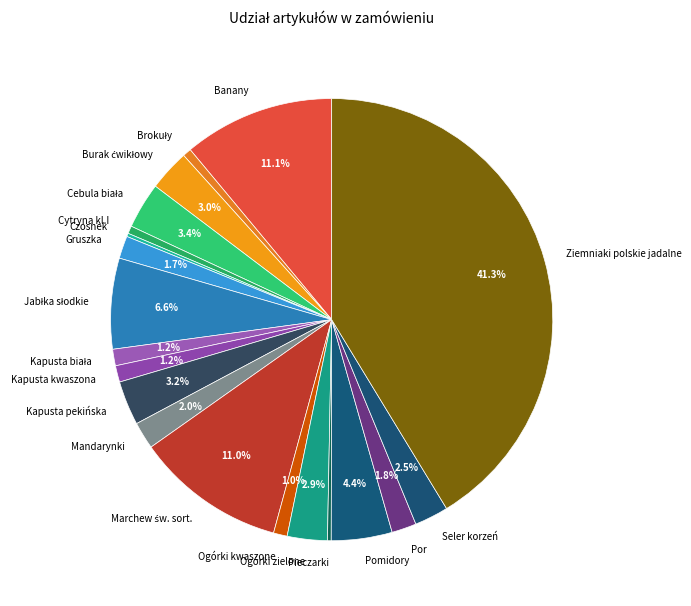

Which slice is the largest?

Ziemniaki polskie jadalne